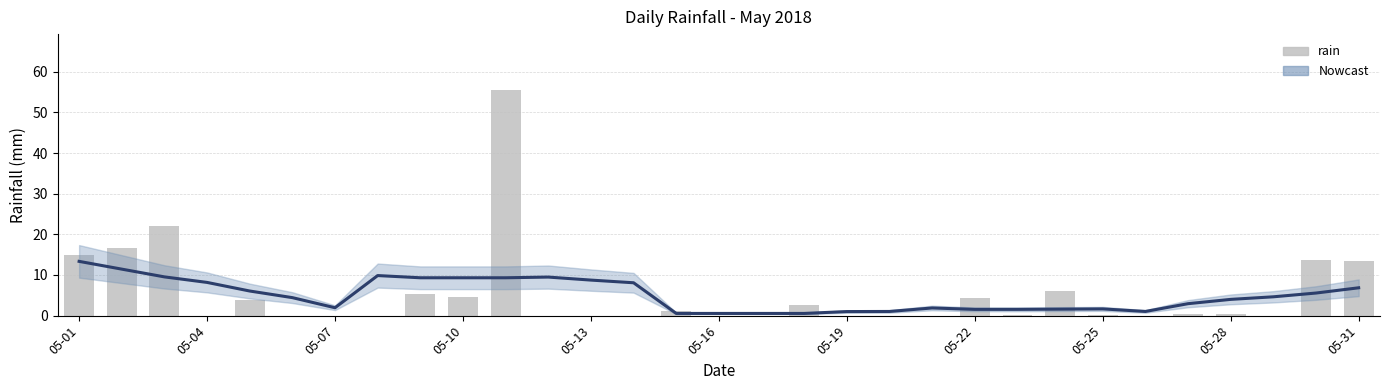

What is the difference between the maximum and minimum values in the rain series?

55.4